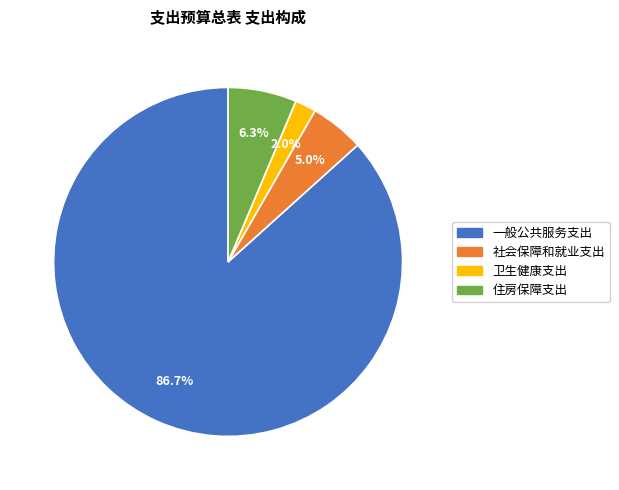

Approximately how many times larger is the value at 一般公共服务支出 compared to 社会保障和就业支出?

17.3